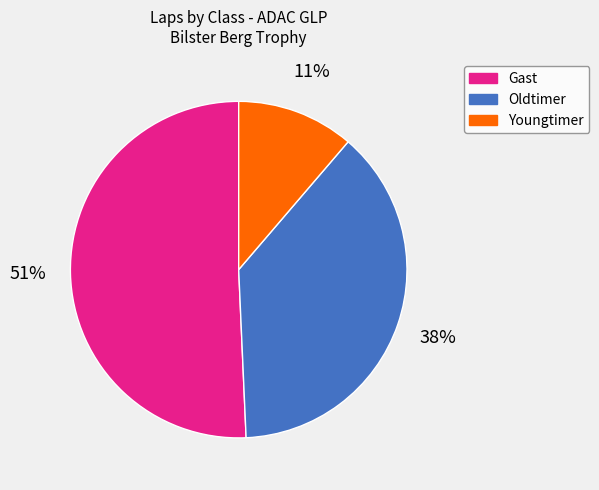

How many slices are in this pie chart?

3